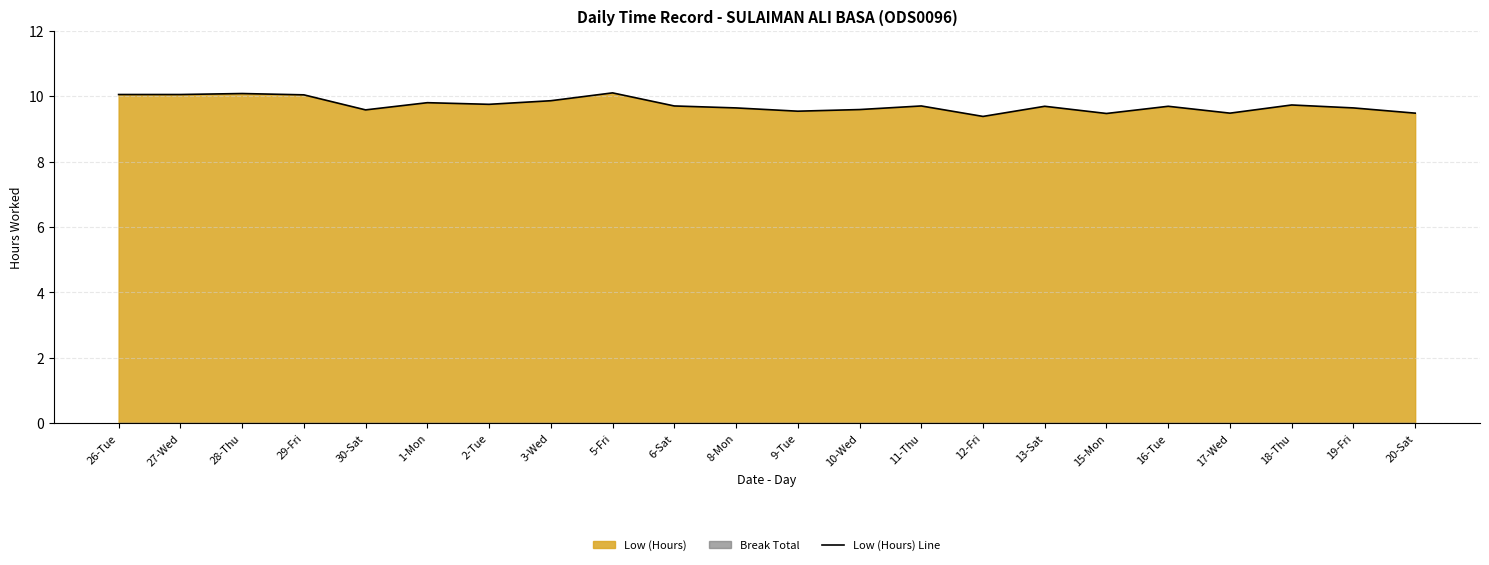

Where is the first local minimum?

30-Sat